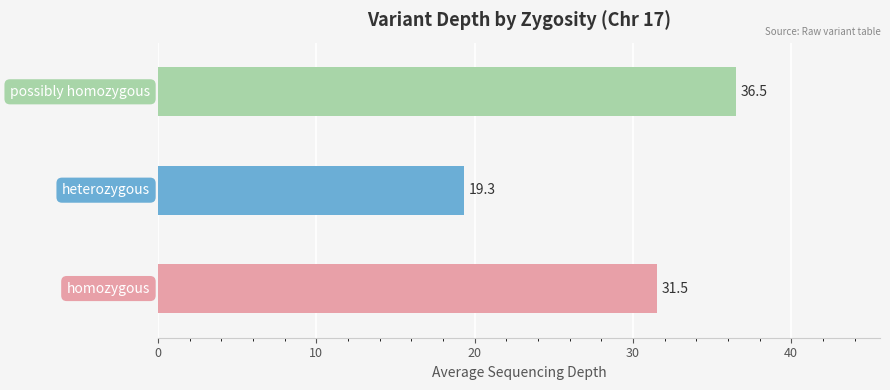

What position from the left is heterozygous?

2